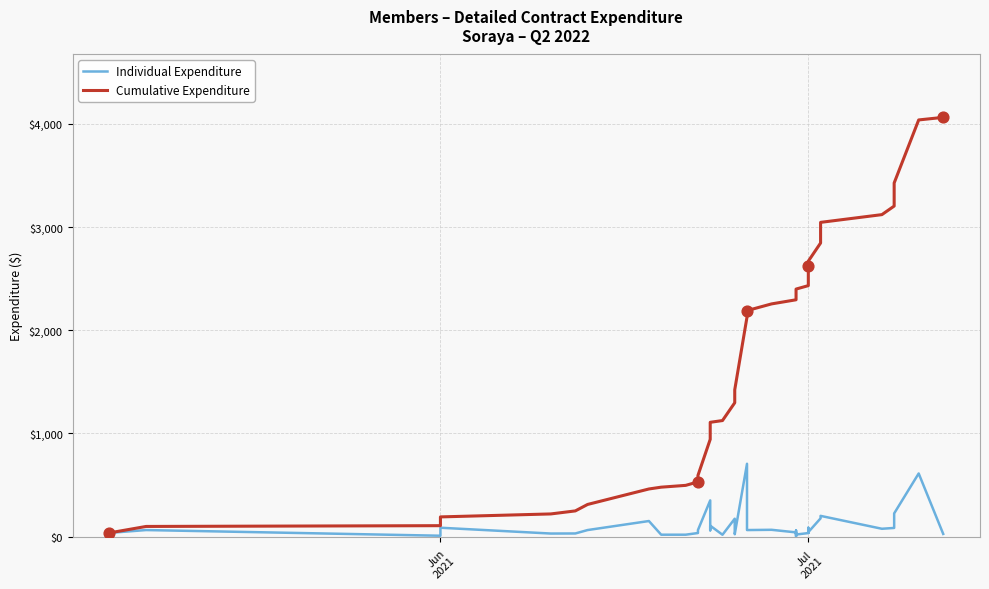

Which series contains the highest Y value?

Cumulative Expenditure